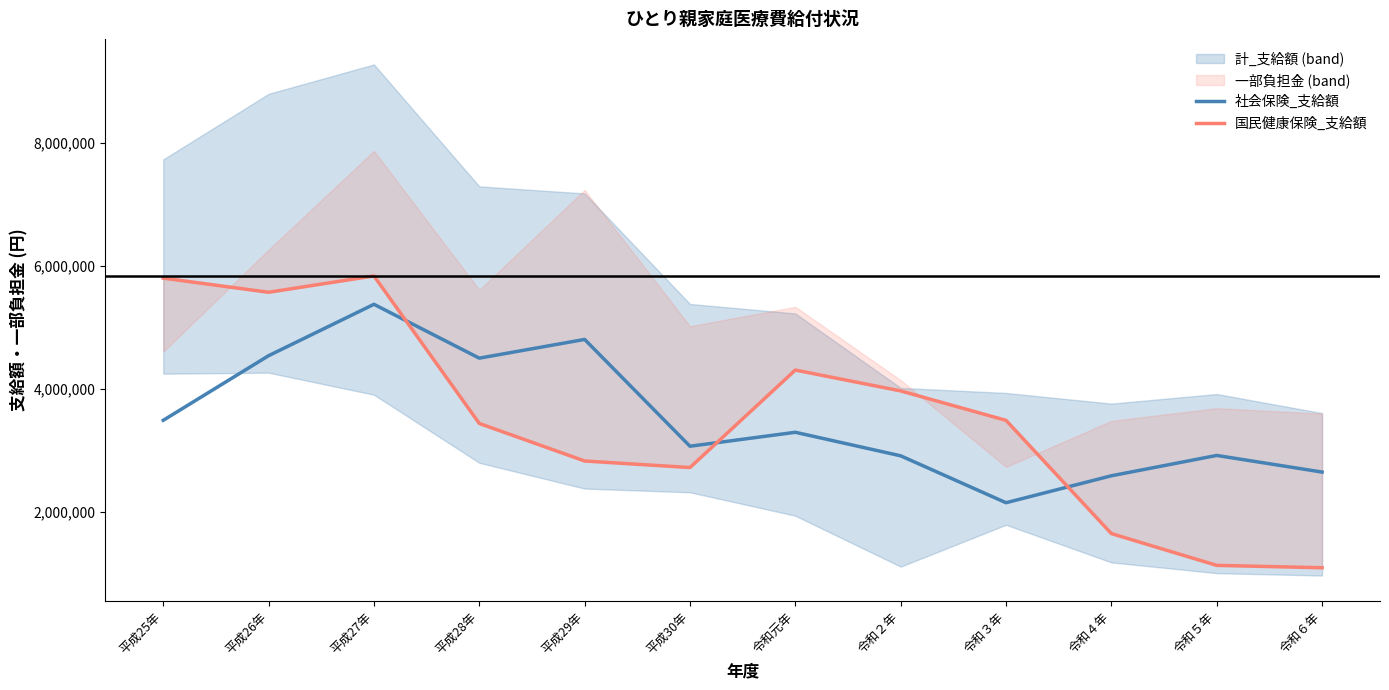

At 令和５年, list the series in order from smallest to largest.

国民健康保険_支給額, 社会保険_支給額